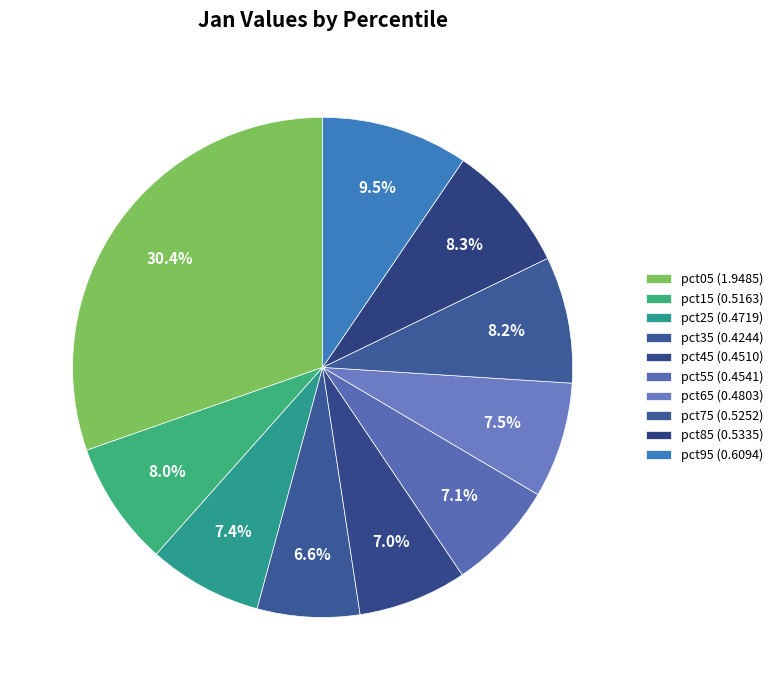

What percentage is the pct45 slice, to the nearest percent?

7%